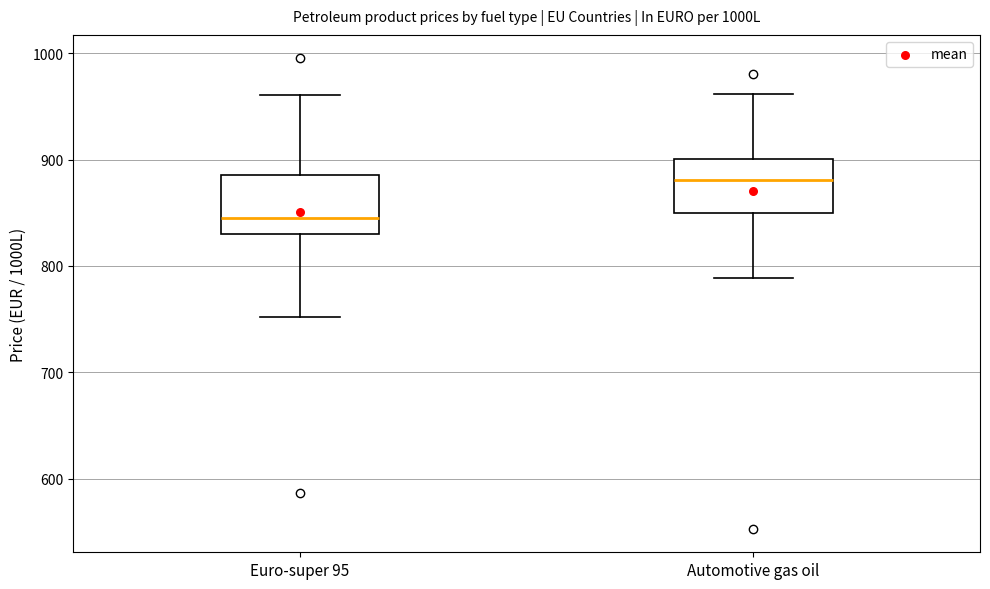

Reading left to right, transcribe this box plot: for each box, give where its median line is, the range the box spans, and where its two whiskers end, as read against the y-axis. The values are not printed on the chart, so give them approximately, as read against the axis.

Euro-super 95: median 850, box 830 to 890, whiskers 750 to 960
Automotive gas oil: median 880, box 850 to 900, whiskers 790 to 960